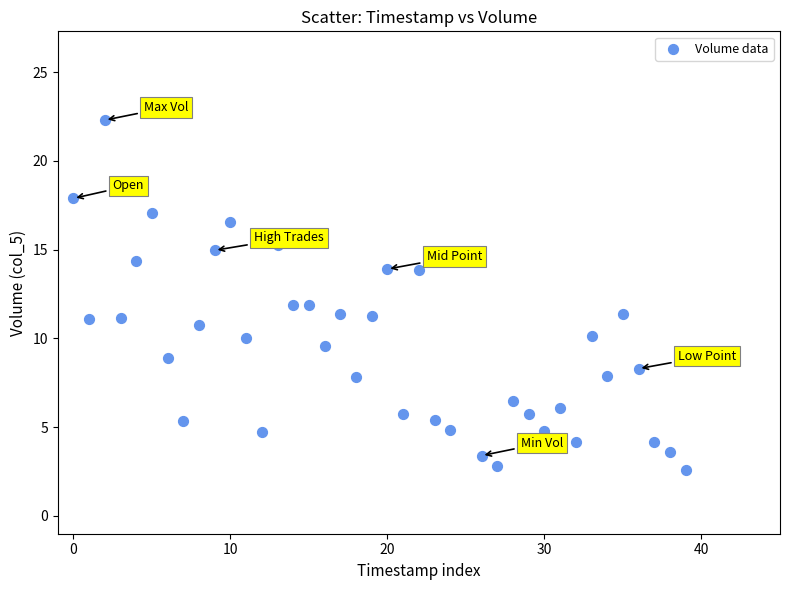

What is the range of Y values (max minus min)?

19.7